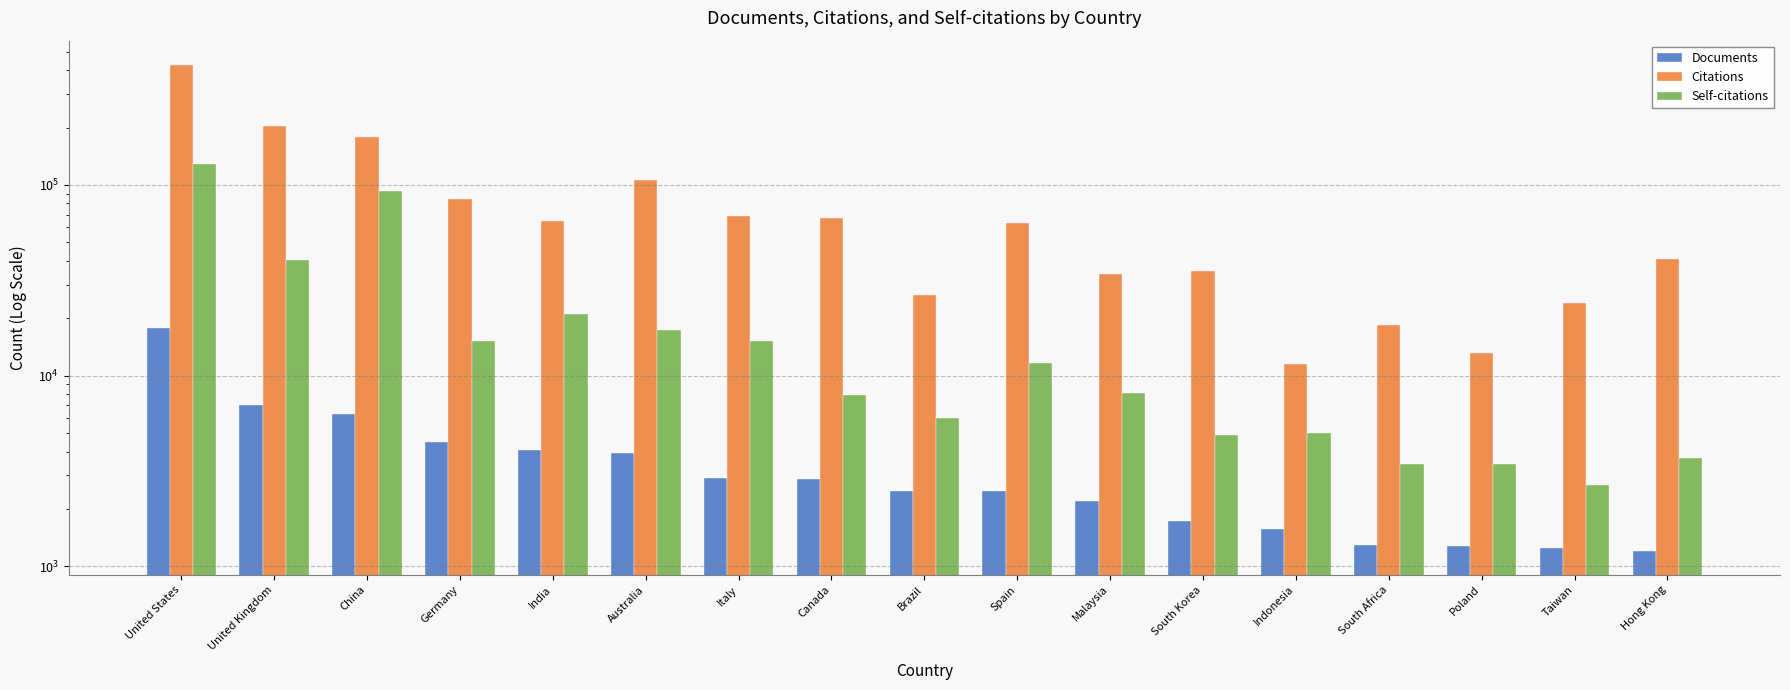

Does the chart contain any negative values?

No